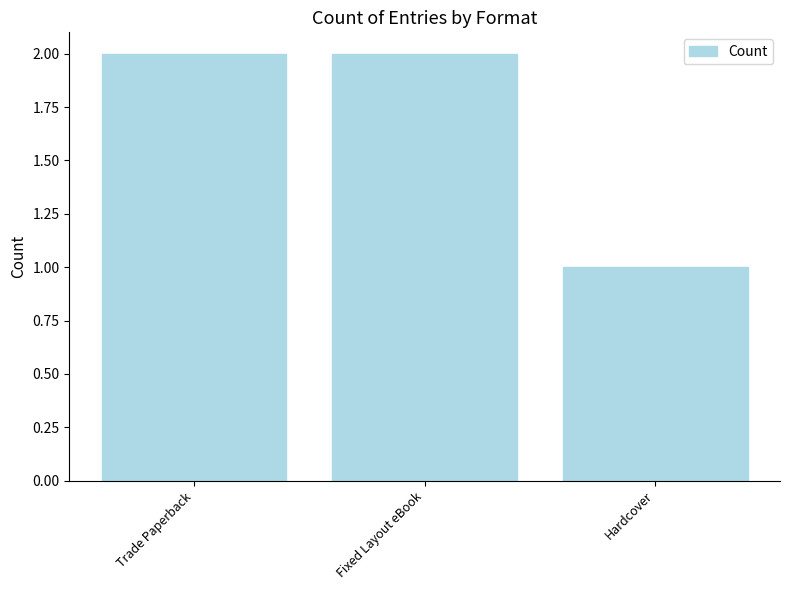

Which category has the lowest value across all series?

Hardcover